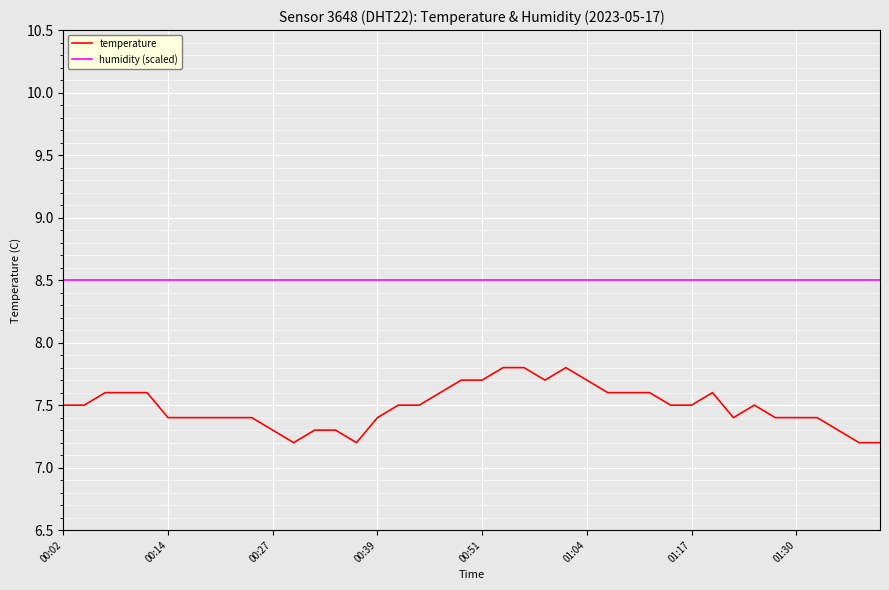

What is the maximum value shown in the chart?

8.5